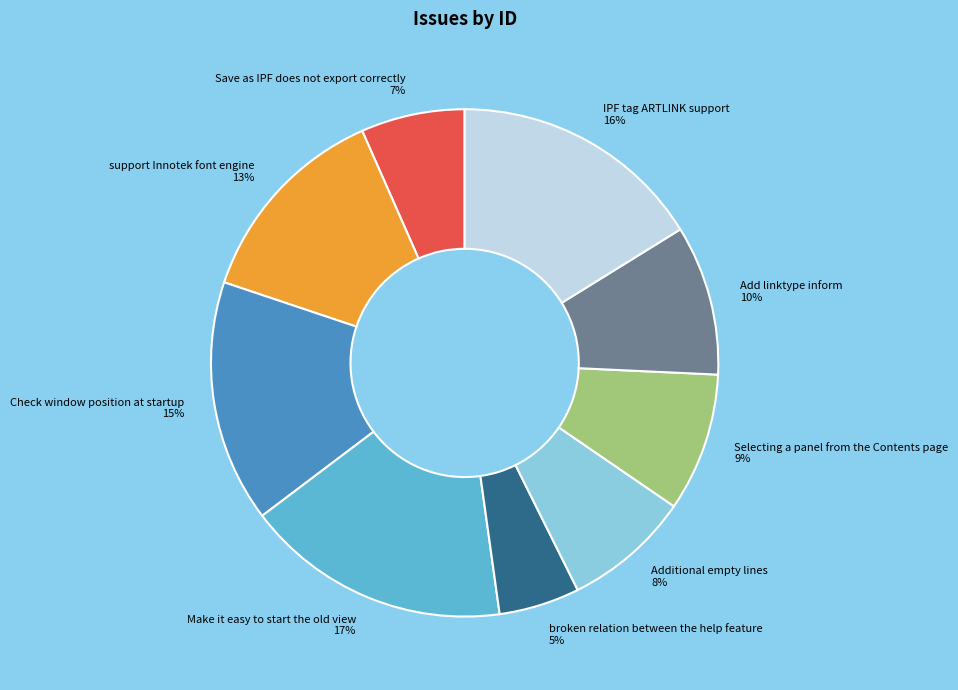

To the nearest percent, what is the difference between the largest and smallest slice percentages?

12%